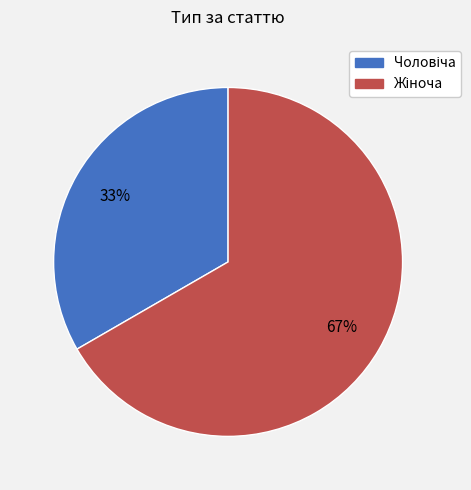

To the nearest percent, what is the average slice percentage?

50%